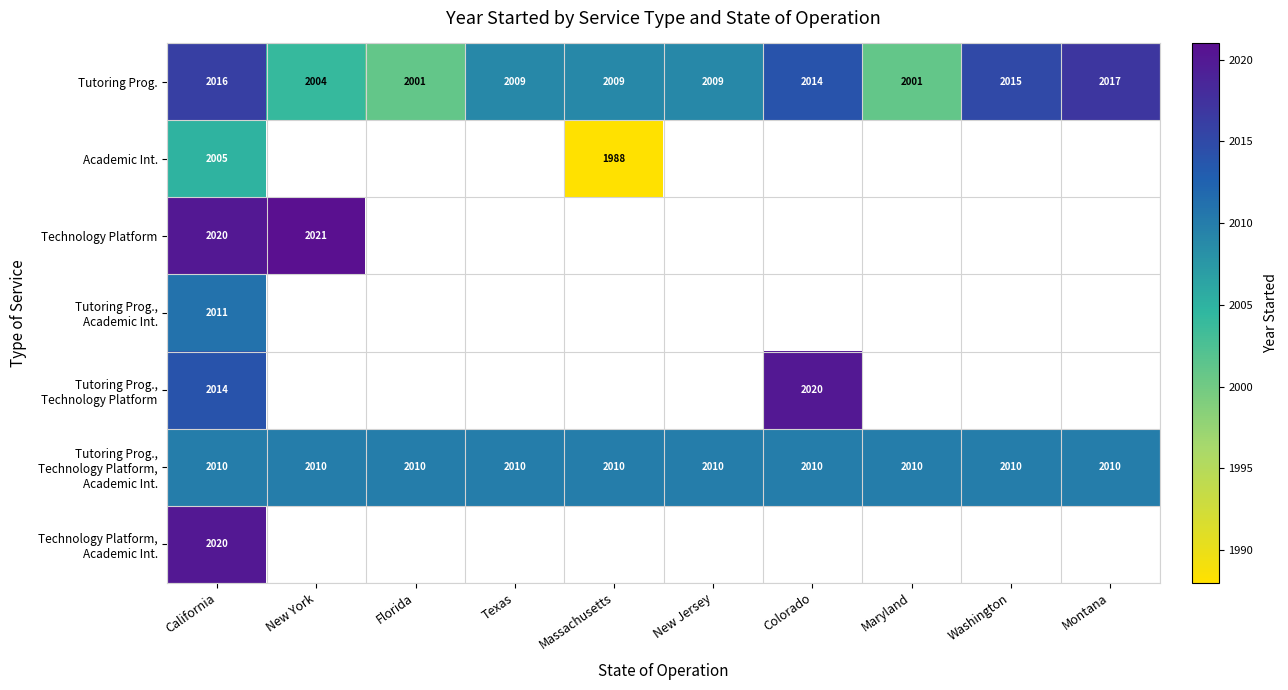

True or false: Tutoring Prog. has a value of 2970 at New York.

False